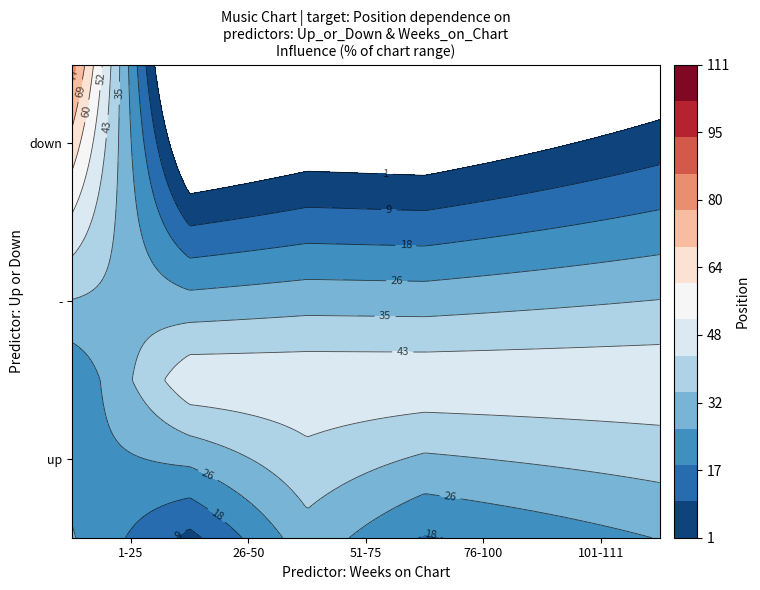

How many values in the down series exceed 50?

3